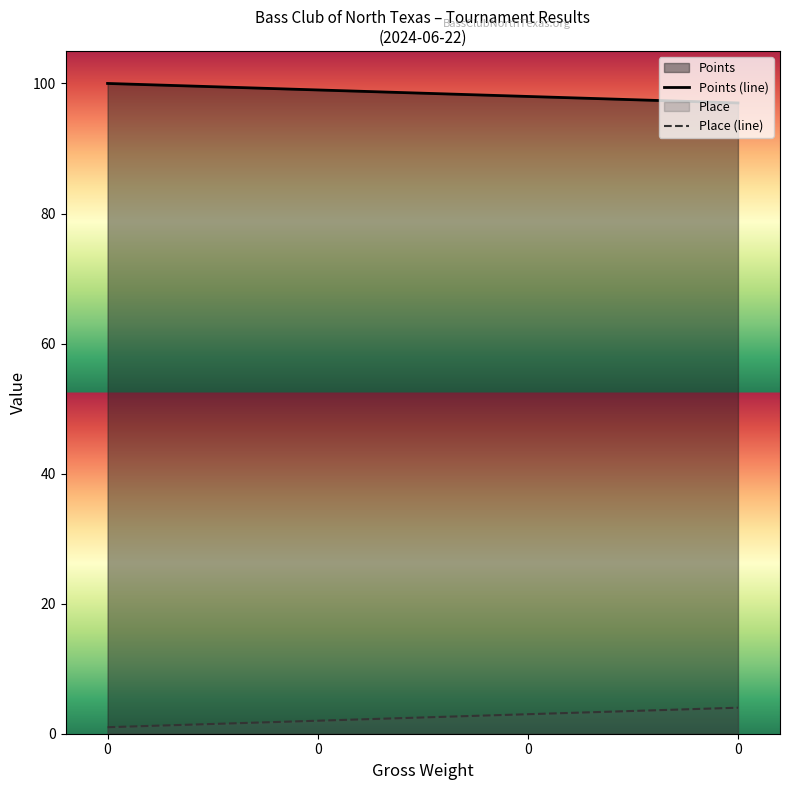

The Points (line) series shows 99 at 0. True or false?

True